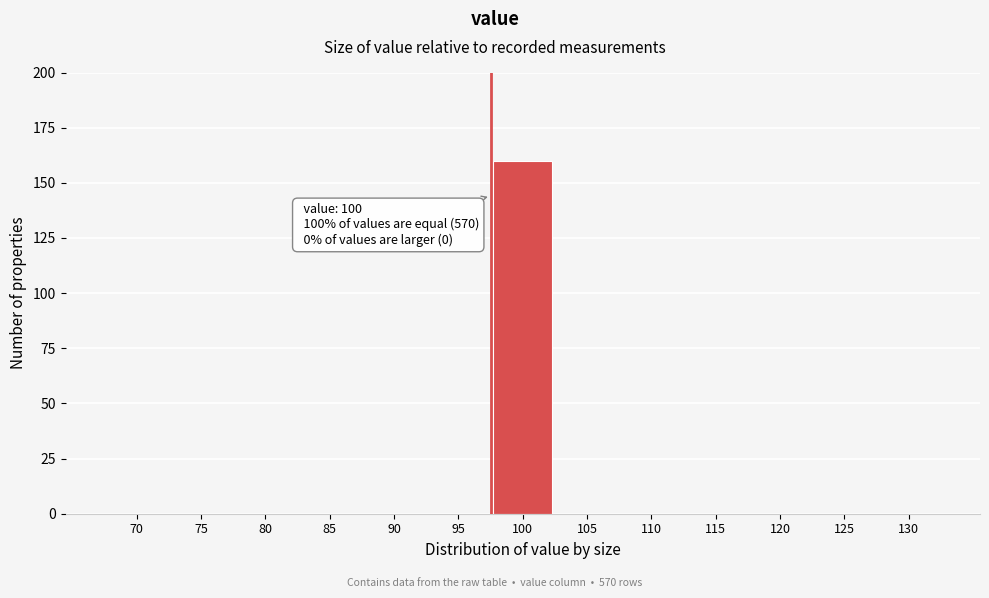

Reading left to right, list all the values displayed in this chart.

70=0	75=0	80=0	85=0	90=0	95=0	100=160	105=0	110=0	115=0	120=0	125=0	130=0